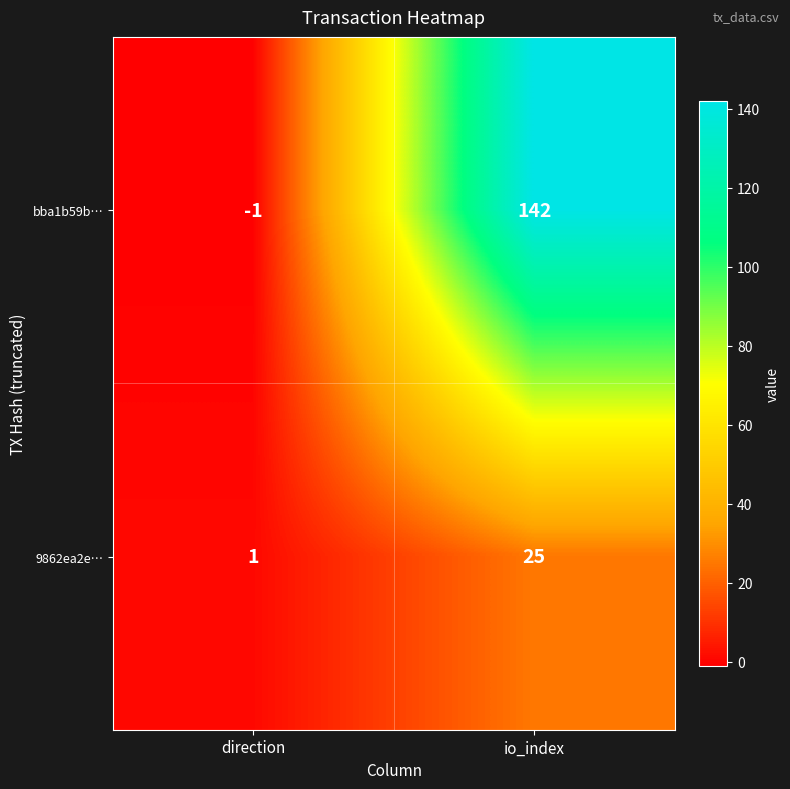

Rank the series by their maximum value, from highest to lowest.

bba1b59b…, 9862ea2e…